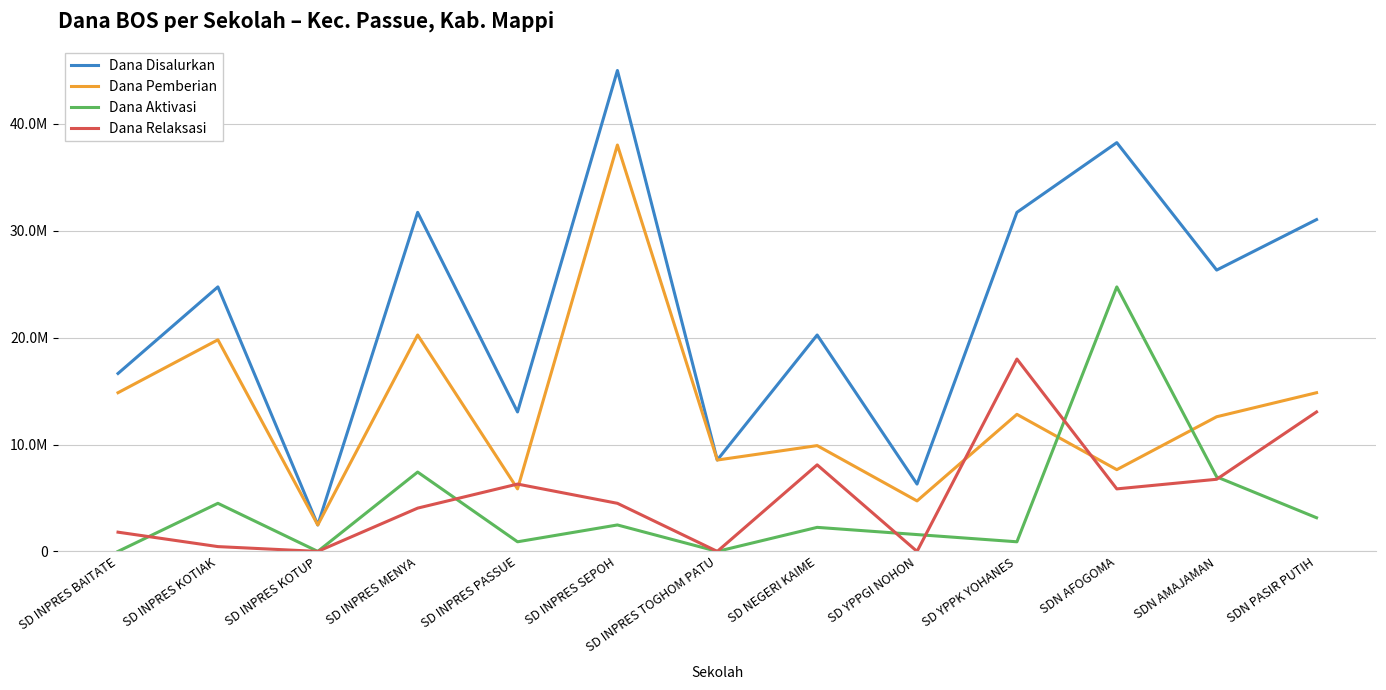

Does the chart have visible grid lines?

Yes